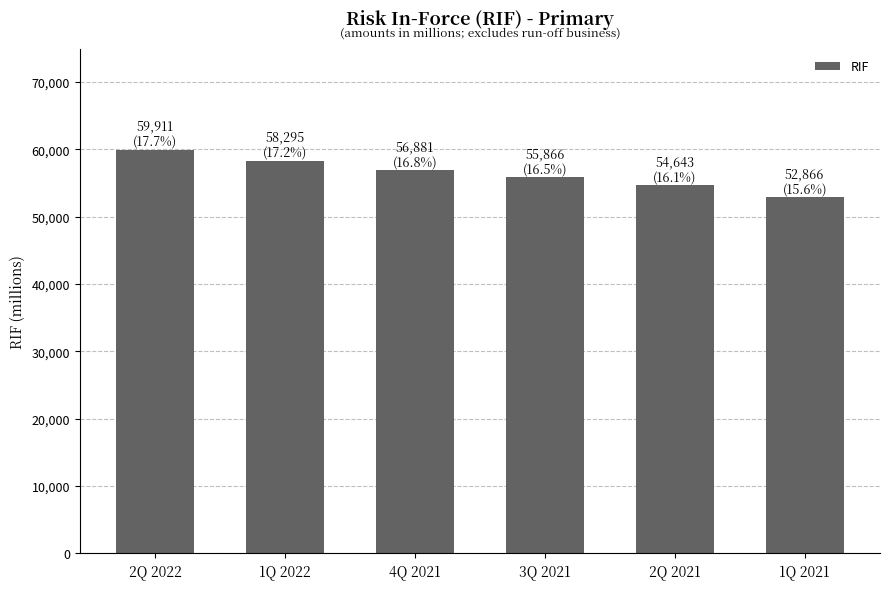

List the labels in order of value, smallest first.

1Q 2021, 2Q 2021, 3Q 2021, 4Q 2021, 1Q 2022, 2Q 2022